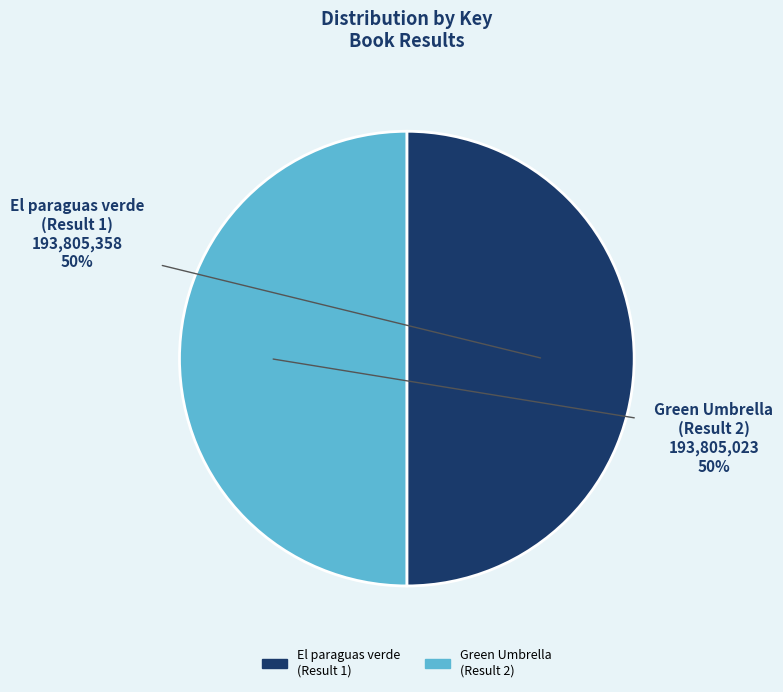

To the nearest percent, what portion does Green Umbrella (Result 2) represent?

50%